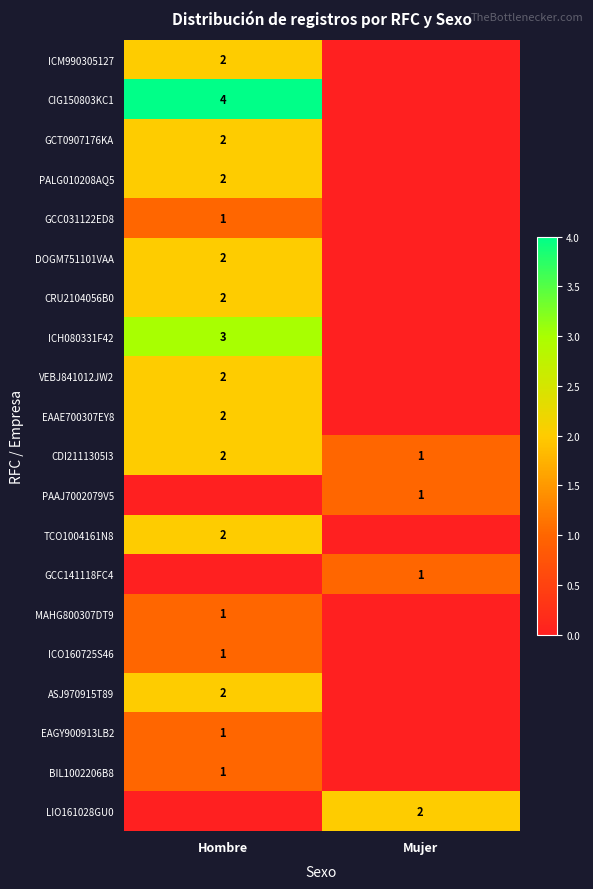

What is the sum of all CDI2111305I3 values?

3